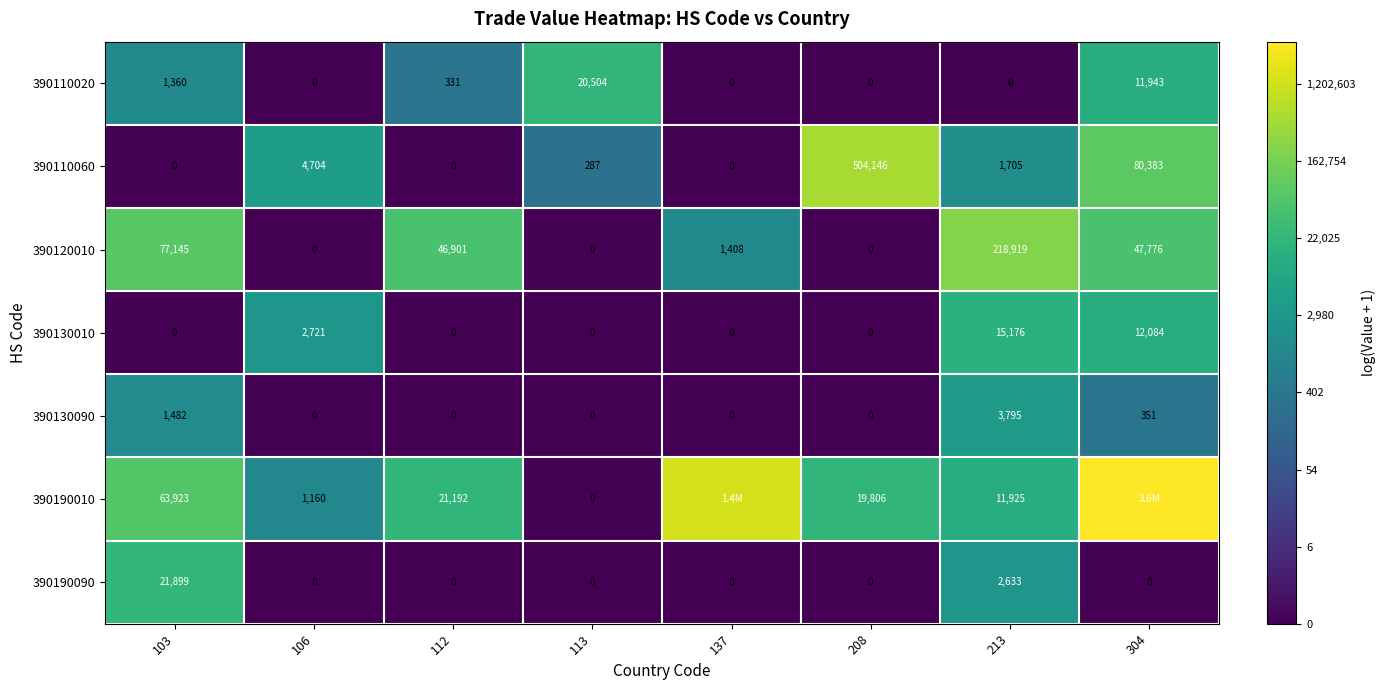

At which category is the sum across all series the highest?

304